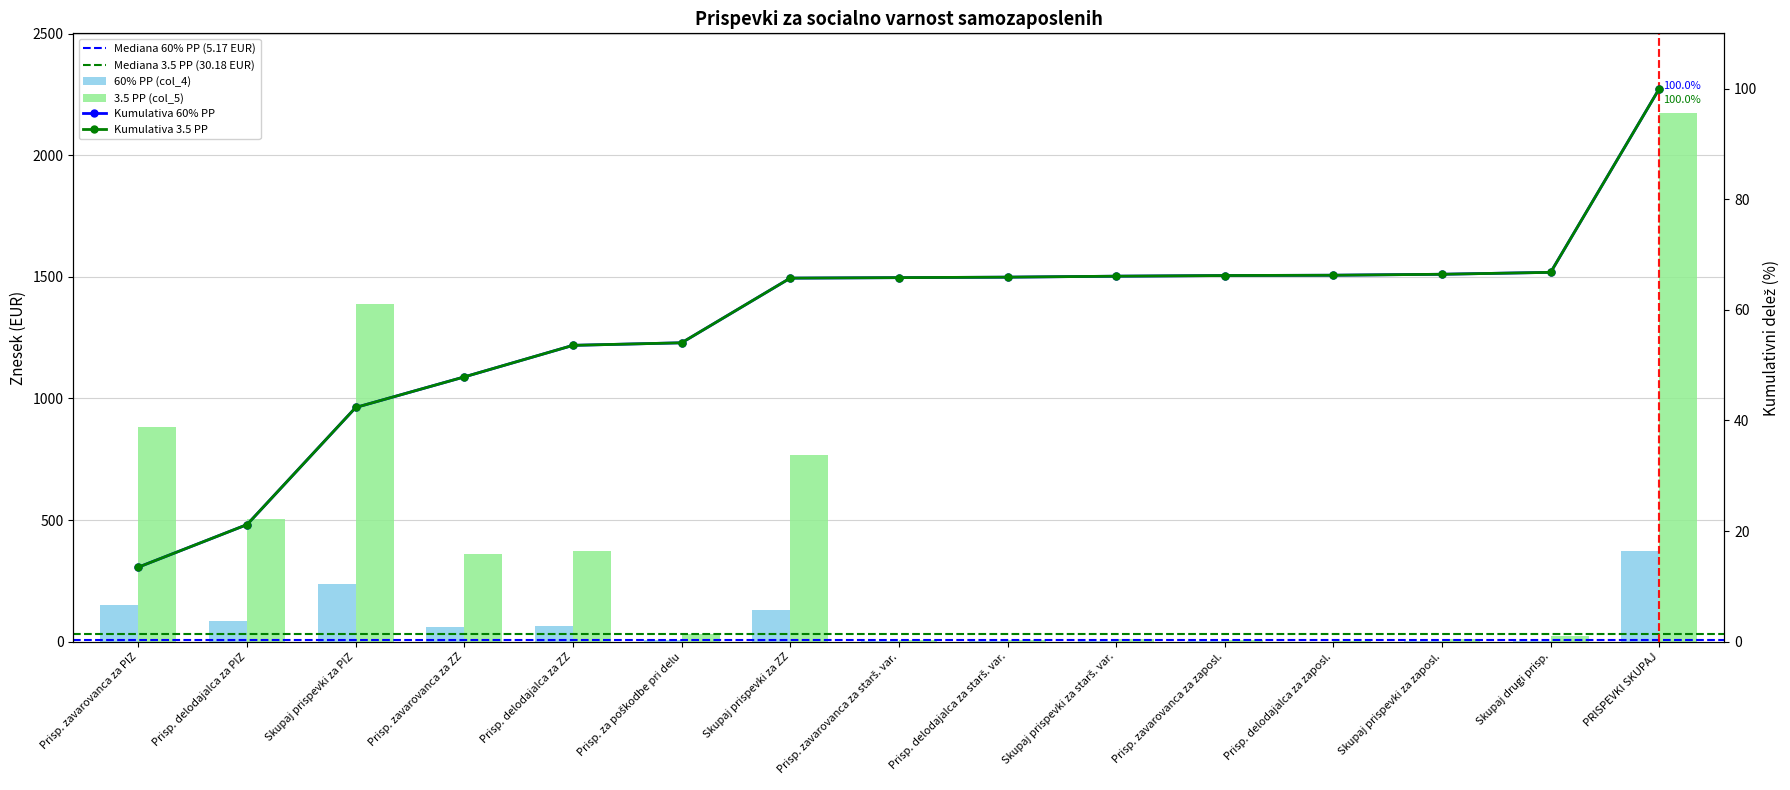

What is the spread (max minus min) of values at Prisp. delodajalca za zaposl.?

2.8